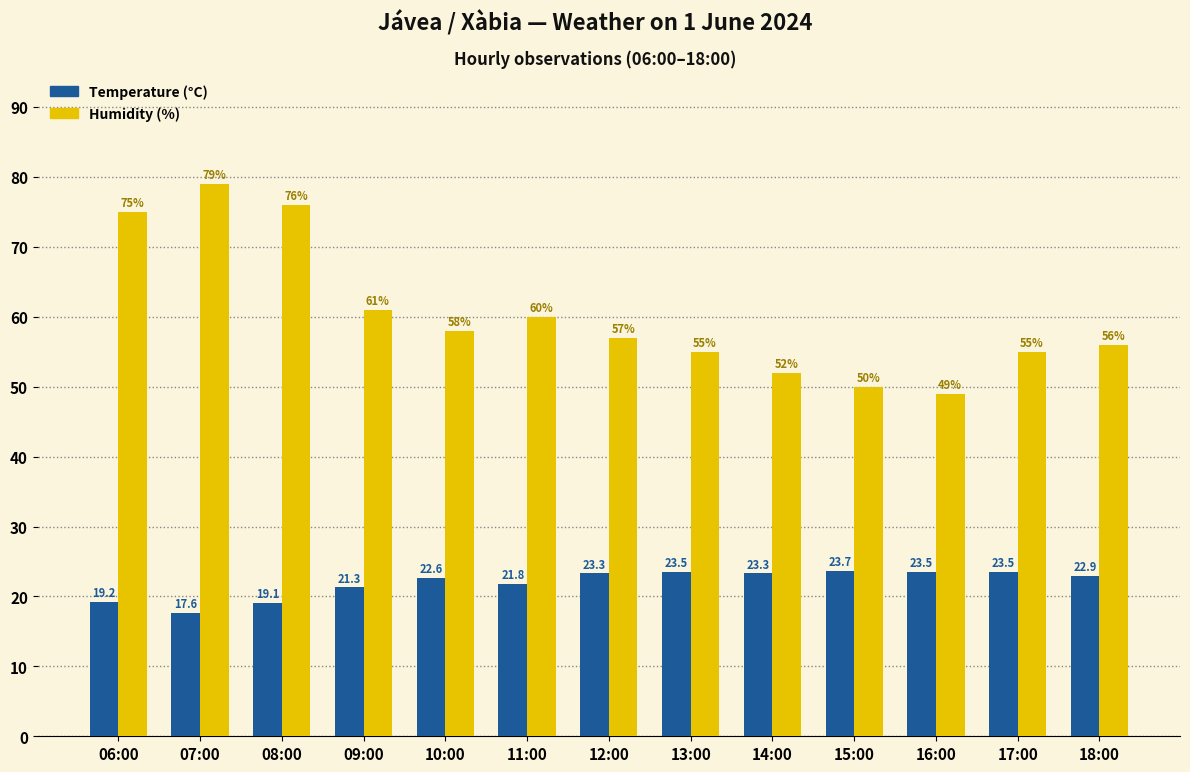

Does the chart contain stacked bars?

No